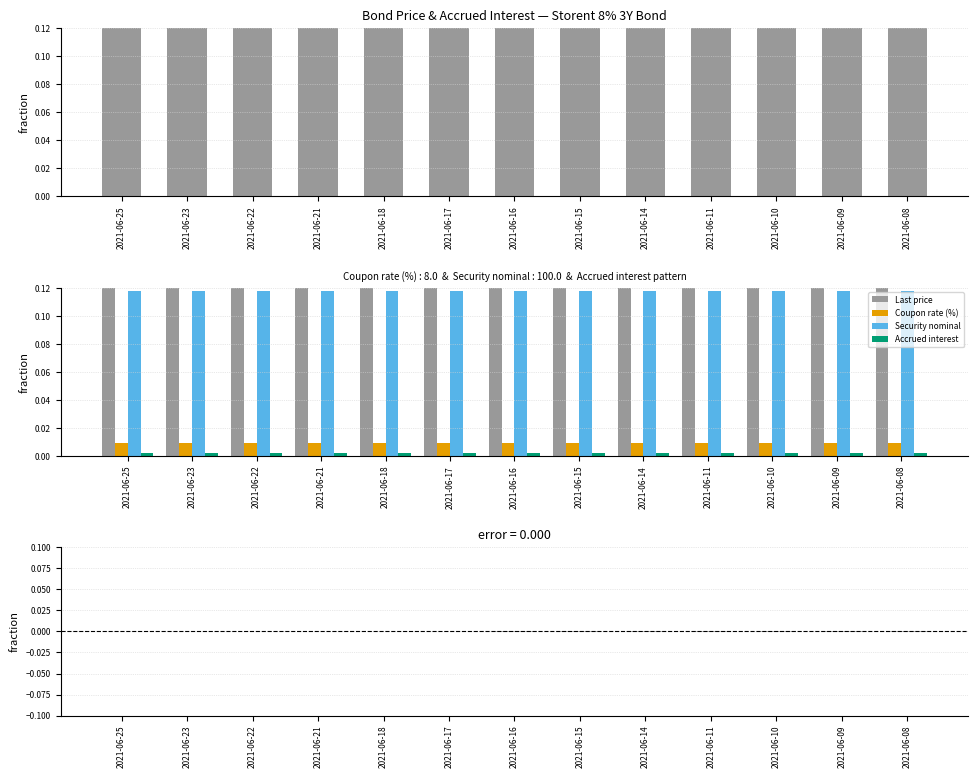

Rank the series by their maximum value, from highest to lowest.

Last price, Security nominal, Coupon rate (%), Accrued interest